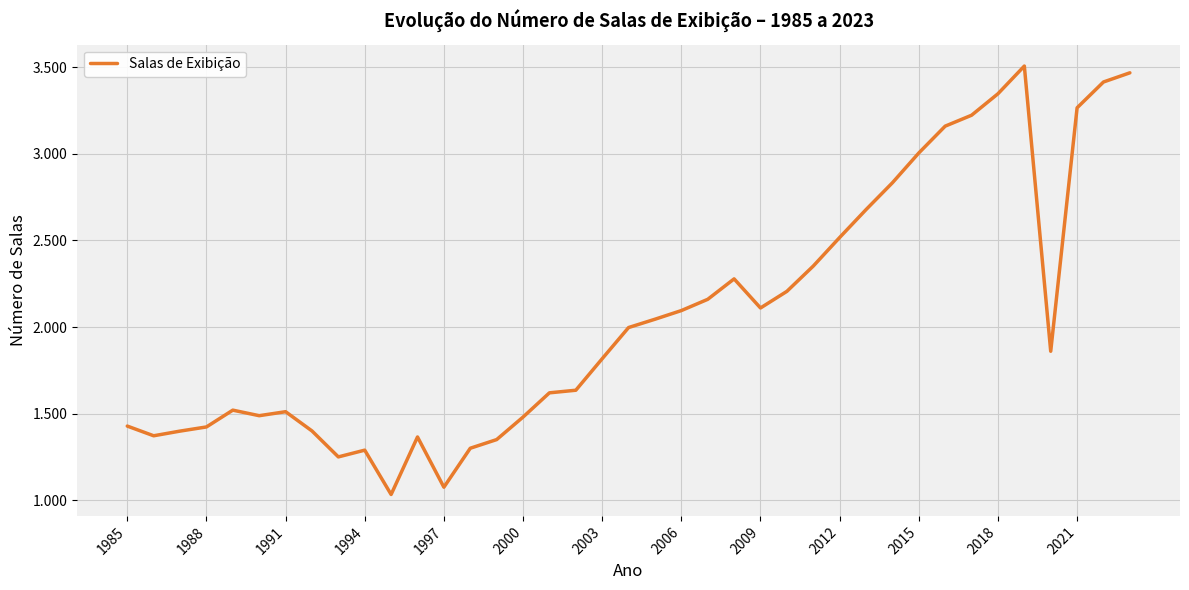

Does the chart display data point markers on the line(s)?

No